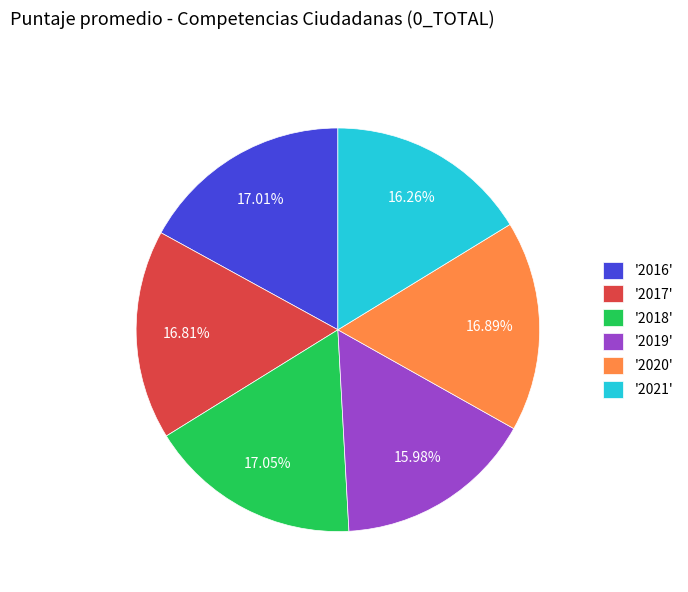

Is there a majority slice in this chart?

No